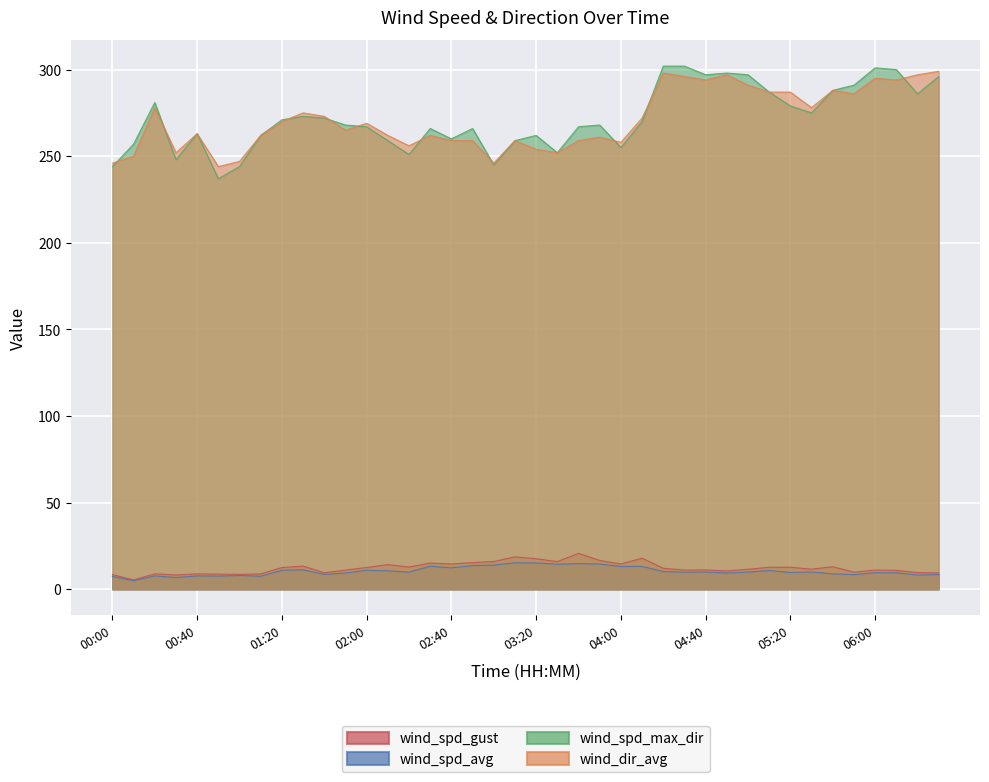

True or false: wind_spd_gust and wind_spd_avg cross at least once.

False